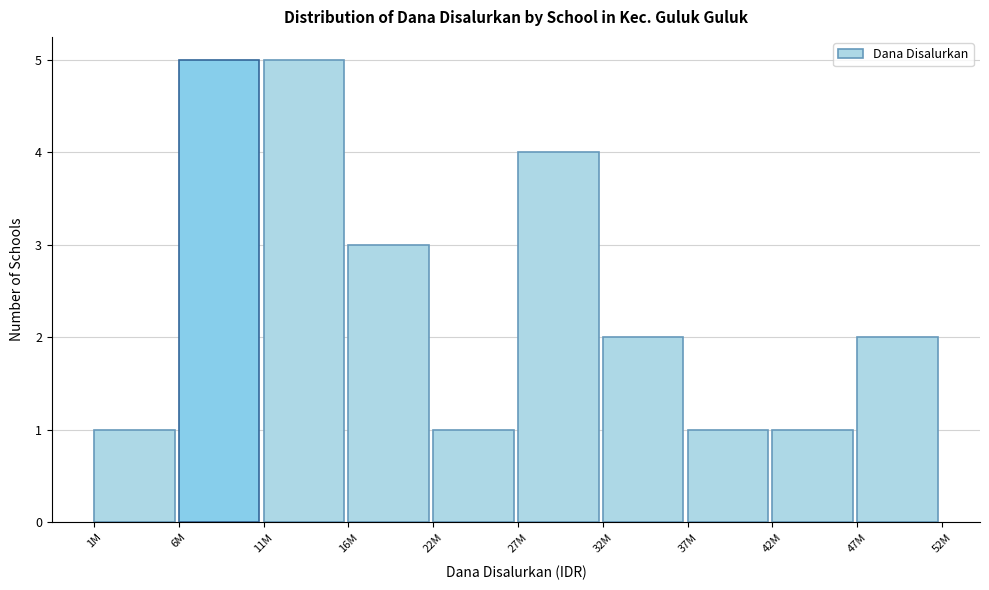

Reading left to right, transcribe all the data shown in this chart.

1	5	5	3	1	4	2	1	1	2